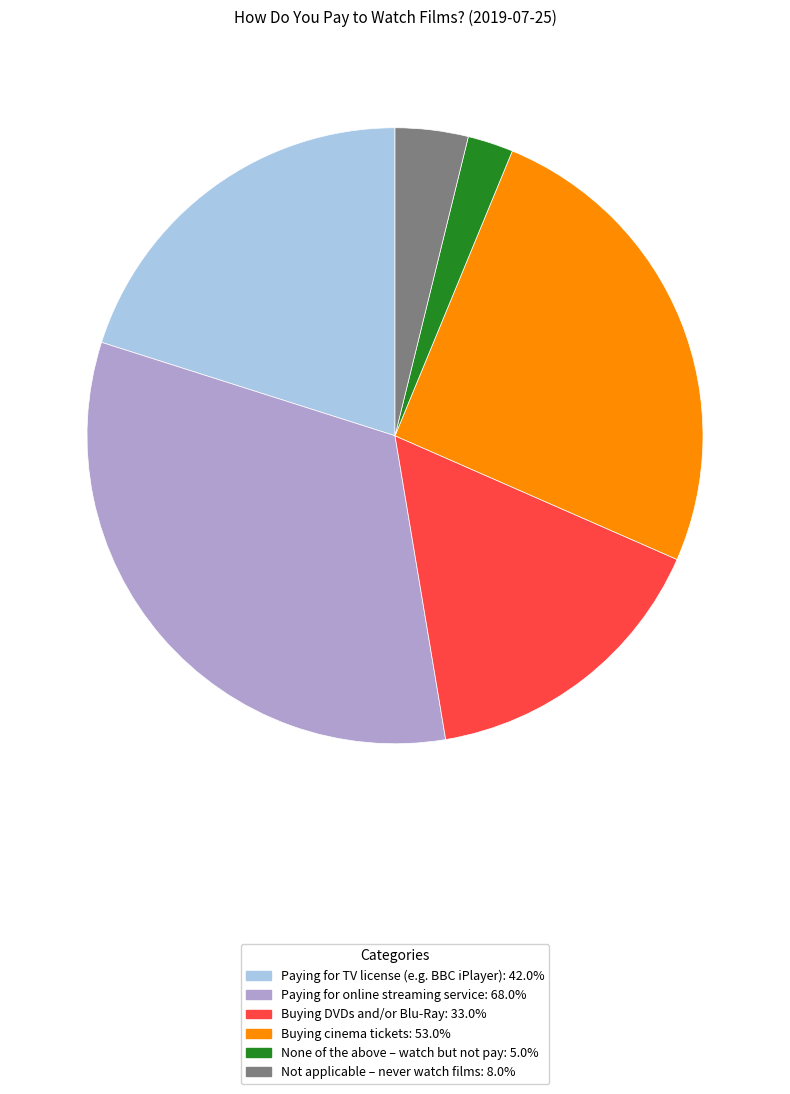

Do Paying for TV license (e.g. BBC iPlayer): 42.0% and None of the above – watch but not pay: 5.0% together represent more than half of the pie?

No